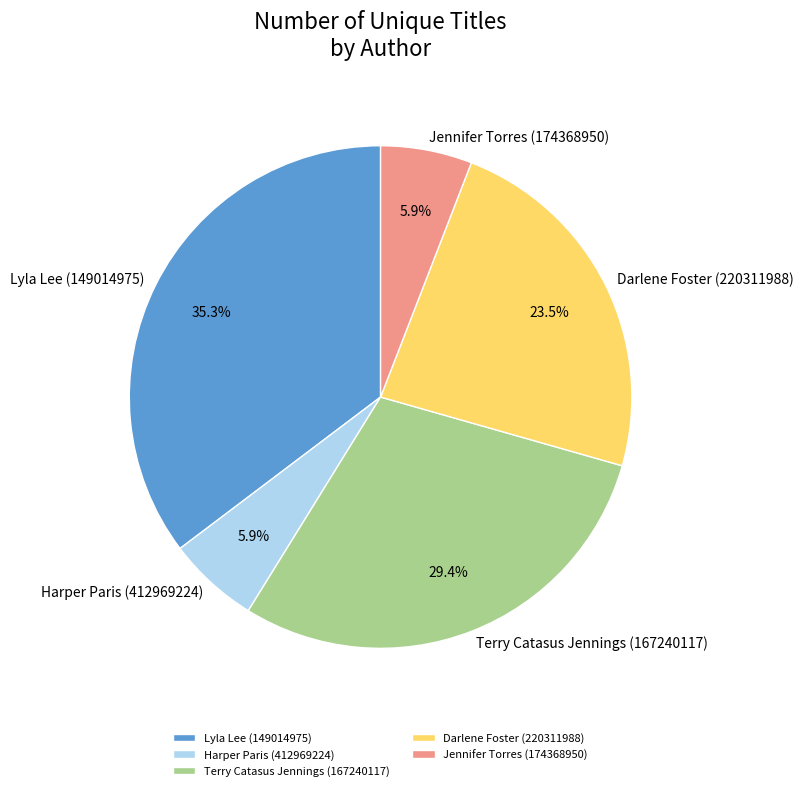

Does Lyla Lee (149014975) represent more than half of the total?

No